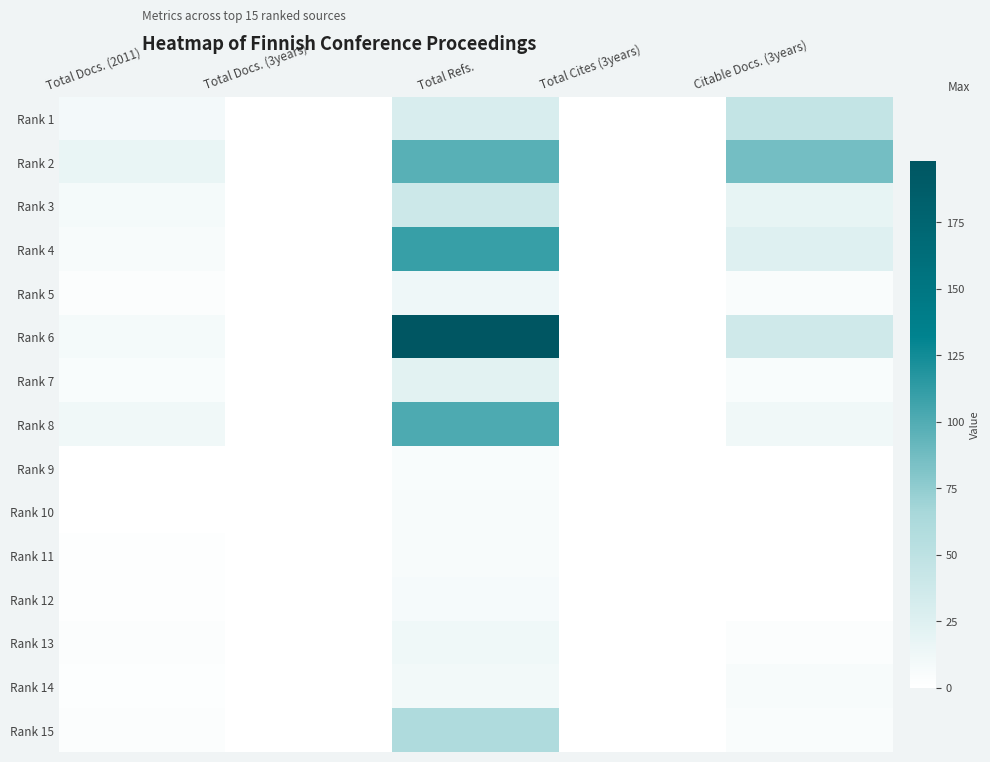

At Total Docs. (3years), list the series in order from largest to smallest.

Rank 1, Rank 2, Rank 3, Rank 4, Rank 5, Rank 6, Rank 7, Rank 8, Rank 9, Rank 10, Rank 11, Rank 12, Rank 13, Rank 14, Rank 15